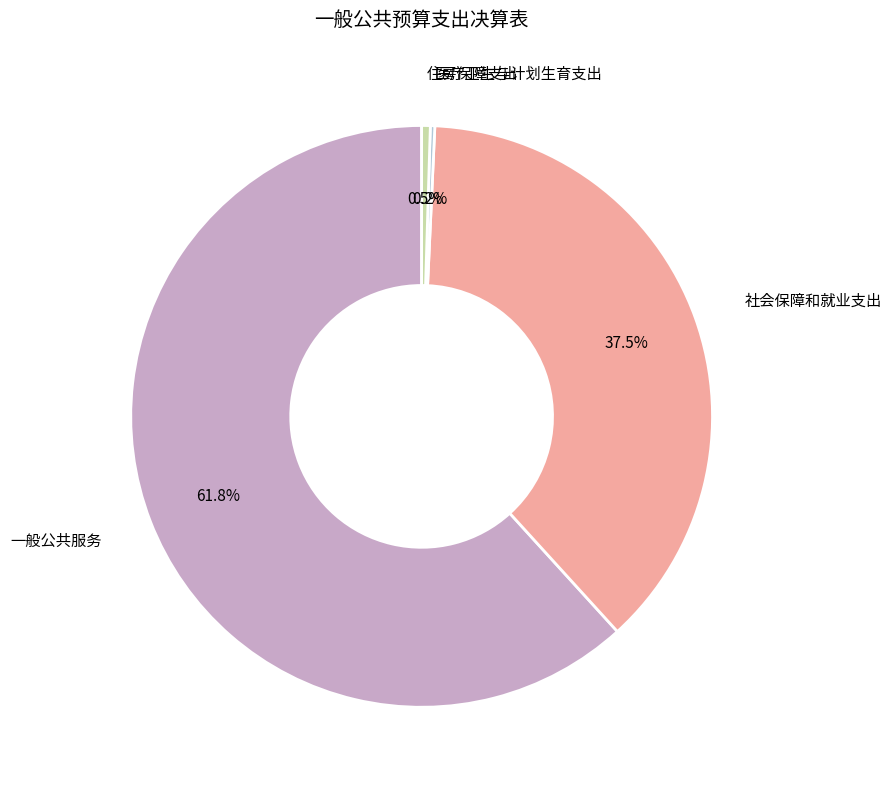

Between 一般公共服务 and 社会保障和就业支出, which is larger?

一般公共服务